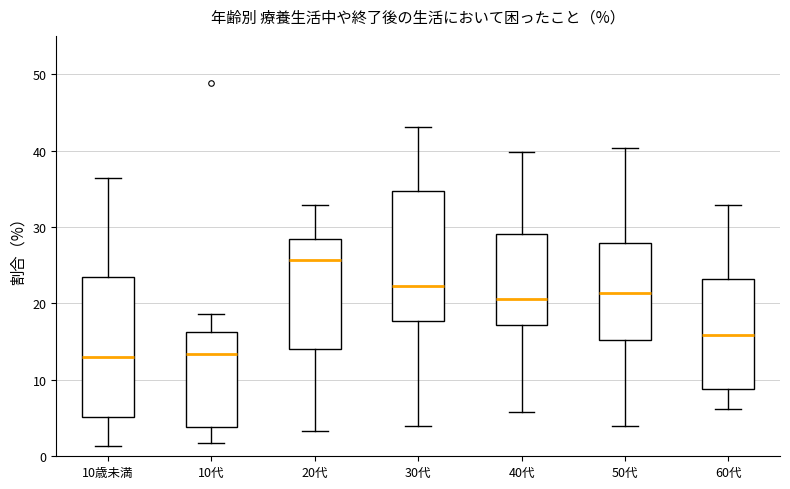

Reading left to right, transcribe this box plot: for each box, give where its median line is, the range the box spans, and where its two whiskers end, as read against the y-axis. The values are not printed on the chart, so give them approximately, as read against the axis.

10歳未満: median 13, box 5 to 23, whiskers 1 to 36
10代: median 13, box 4 to 16, whiskers 2 to 19
20代: median 26, box 14 to 28, whiskers 3 to 33
30代: median 22, box 18 to 35, whiskers 4 to 43
40代: median 21, box 17 to 29, whiskers 6 to 40
50代: median 21, box 15 to 28, whiskers 4 to 40
60代: median 16, box 9 to 23, whiskers 6 to 33